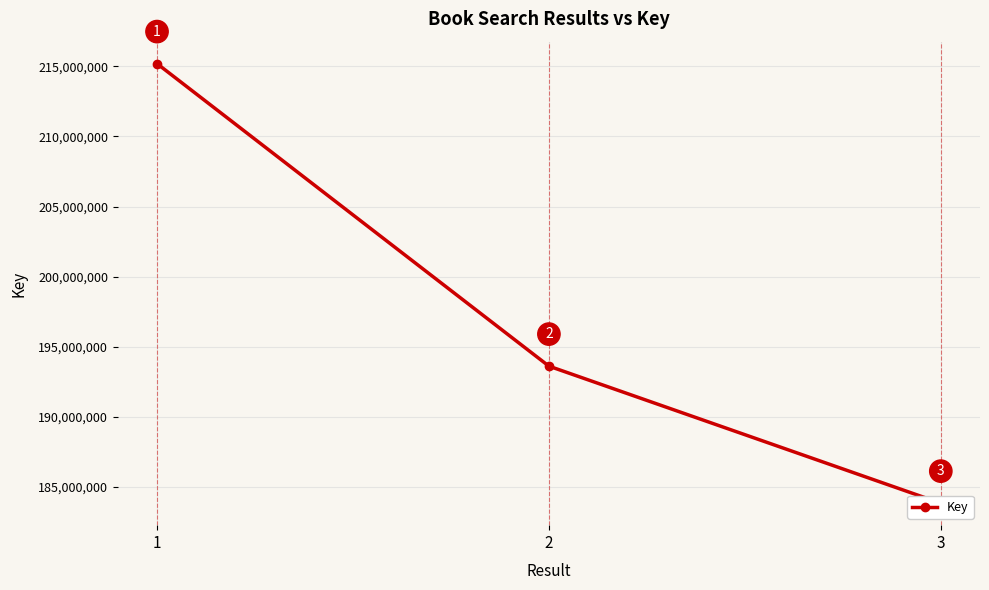

What is the value of the 3rd point from the left?

183852303